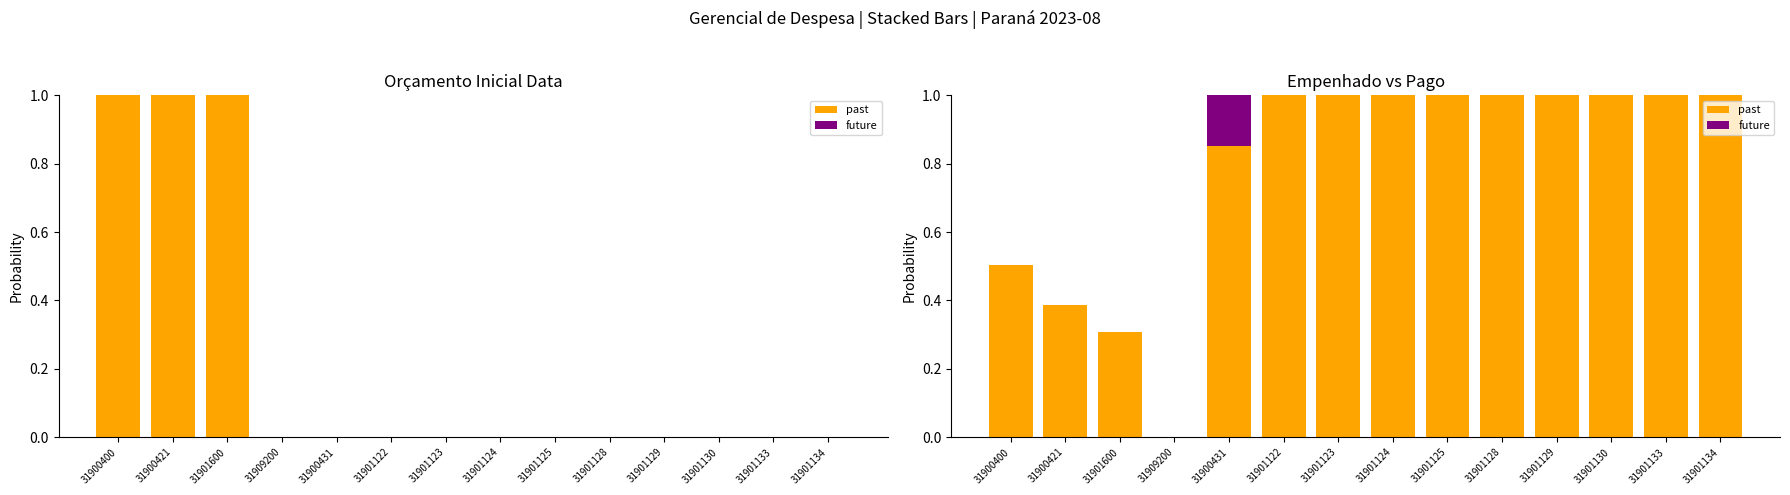

Is it true that future equals 0.0 at 31901123?

True